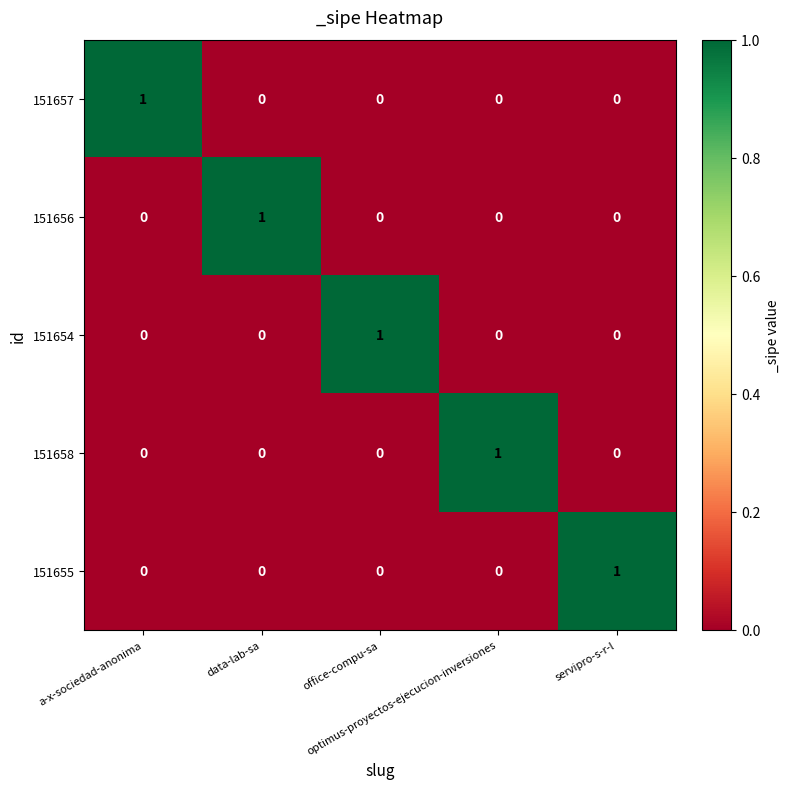

At how many categories does at least one series exceed 0?

5